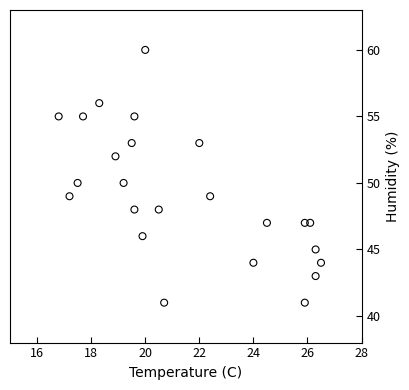

What is the range of Y values (max minus min)?

19